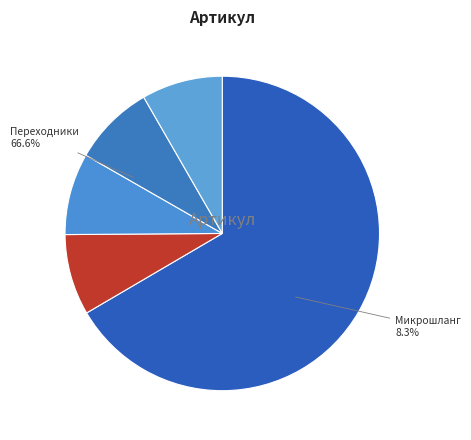

What portion of the pie excludes Переходник G1/4 (18733)?

91.7%